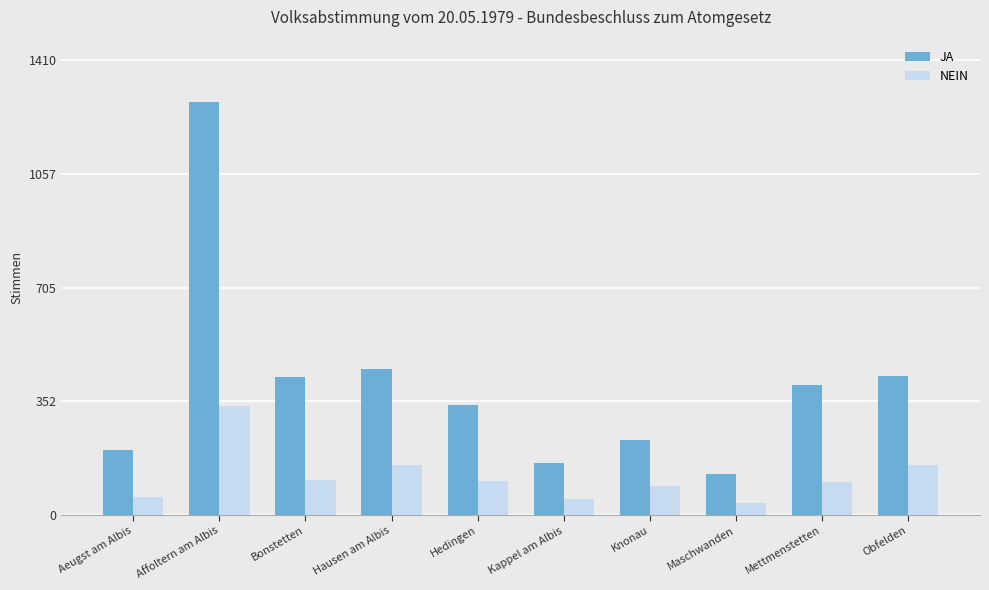

What is the label of the 4th bar from the left?

Hausen am Albis